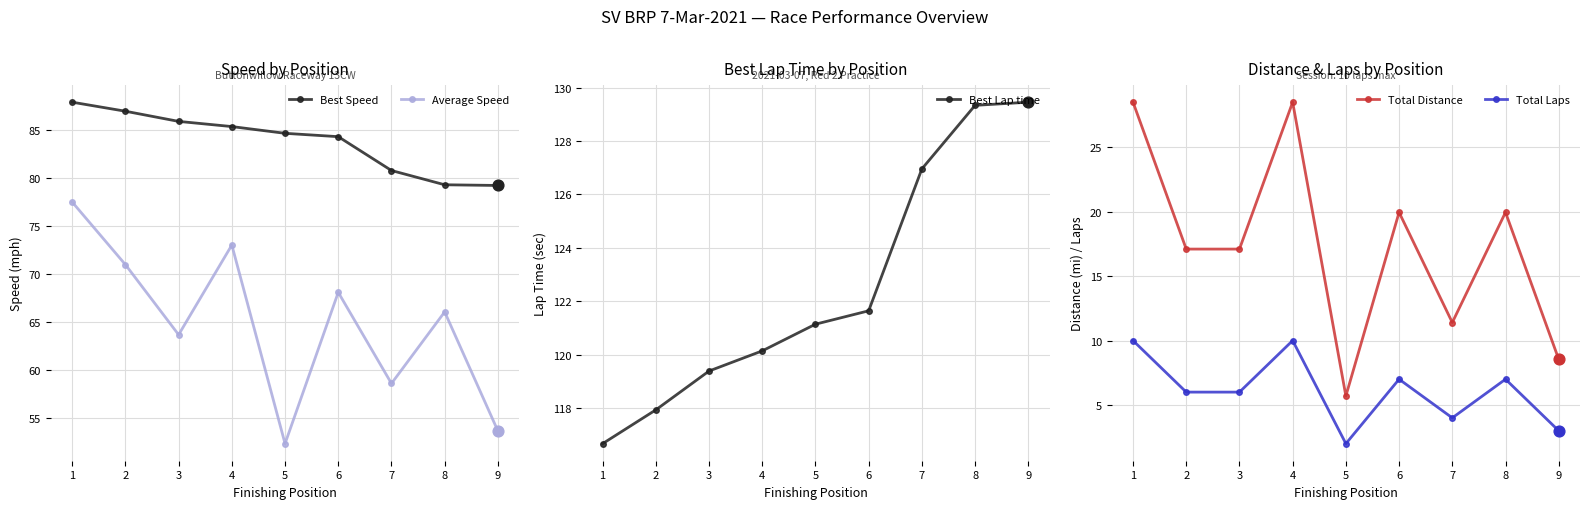

Which series has the largest total across all categories?

Best Lap time